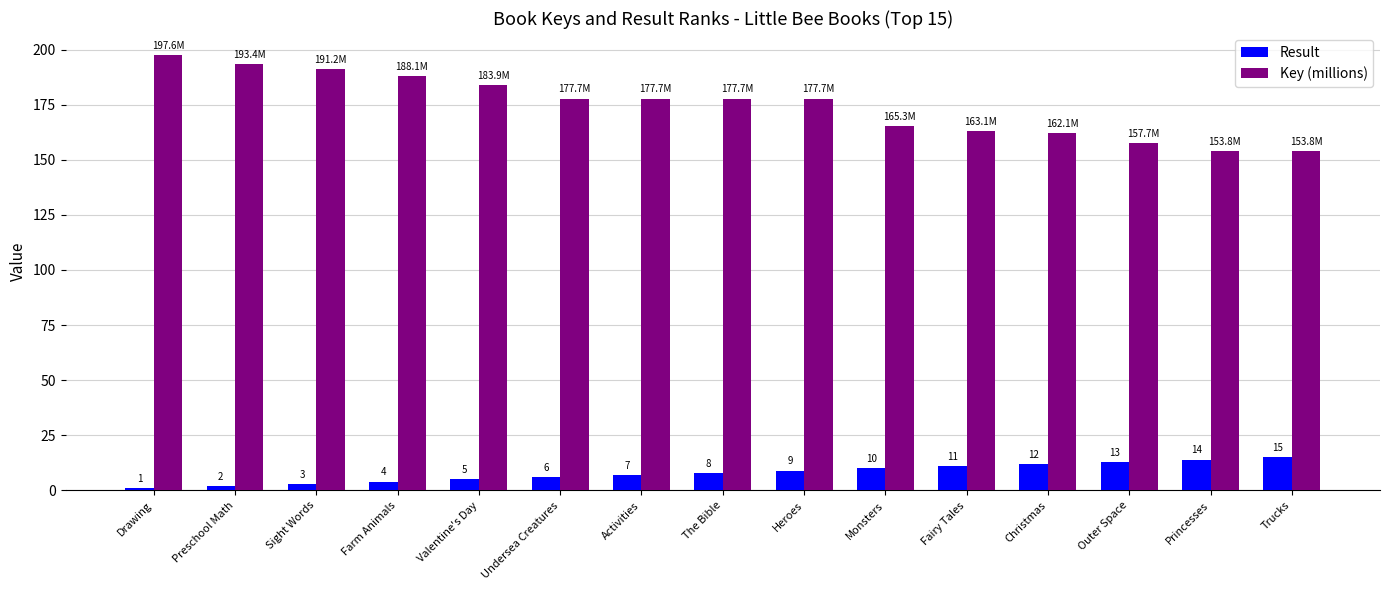

Rank the series at Princesses from highest to lowest value.

Key (millions), Result